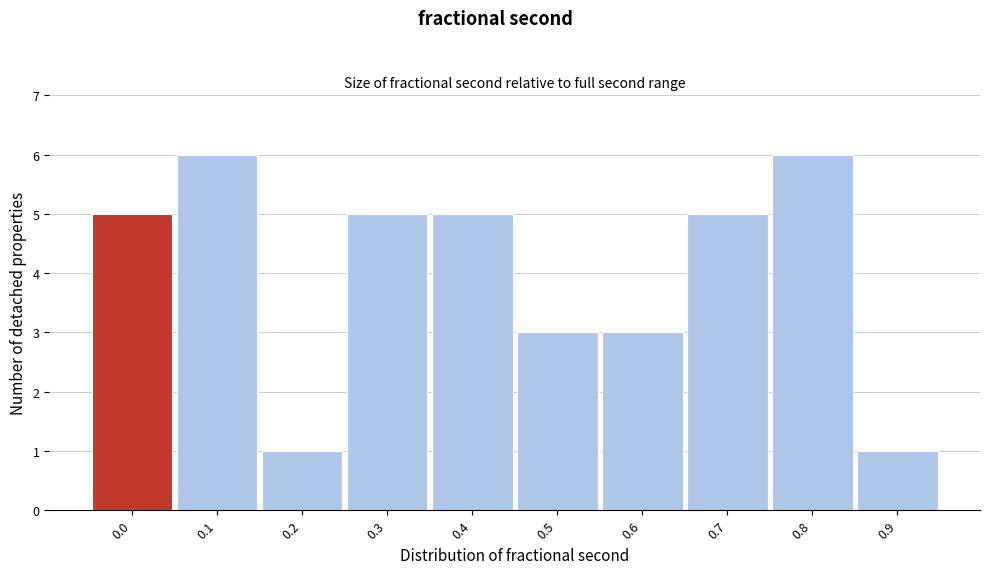

Reading left to right, list all the values displayed in this chart.

5	6	1	5	5	3	3	5	6	1